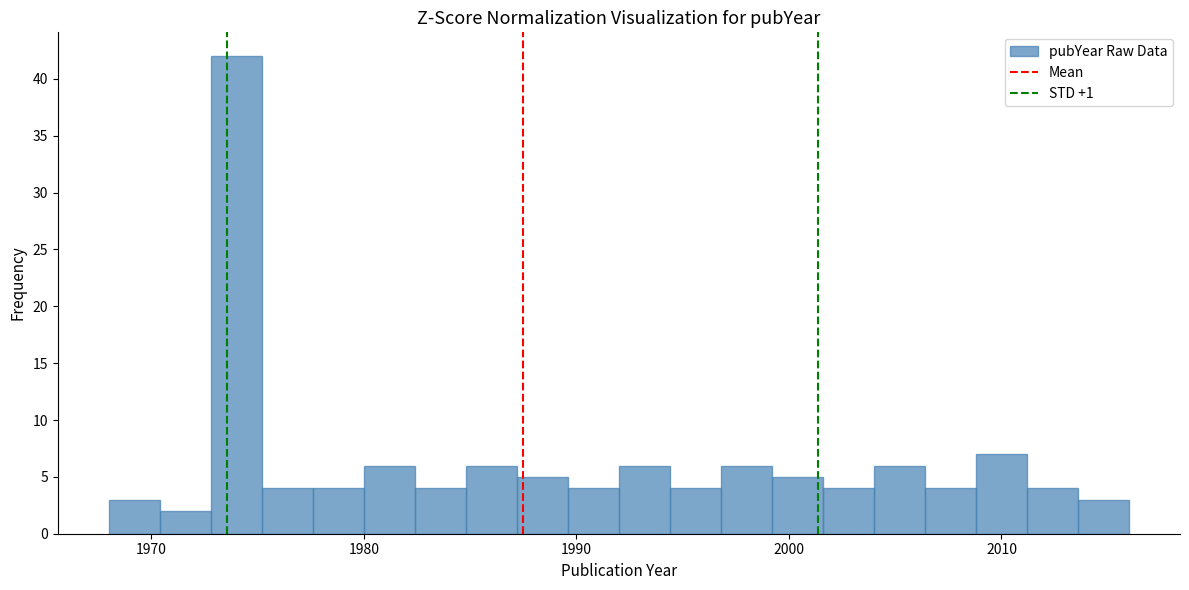

Read against the x-axis, roughly where is the centre of the tallest bar?

1974